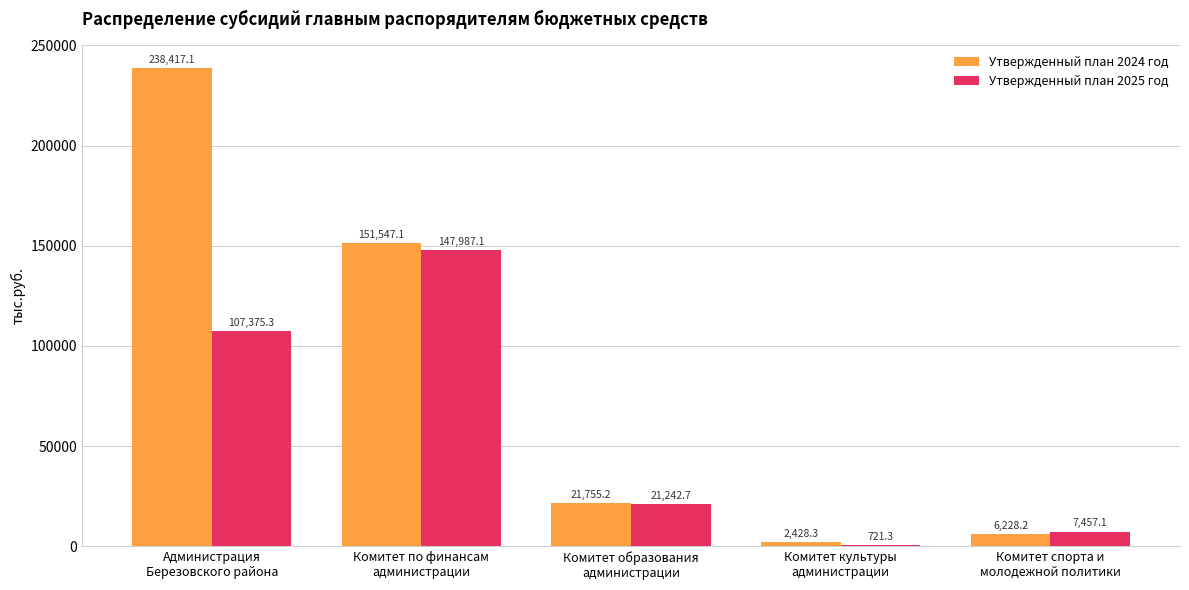

What is the total value across all series at Комитет по финансам
администрации?

299534.2